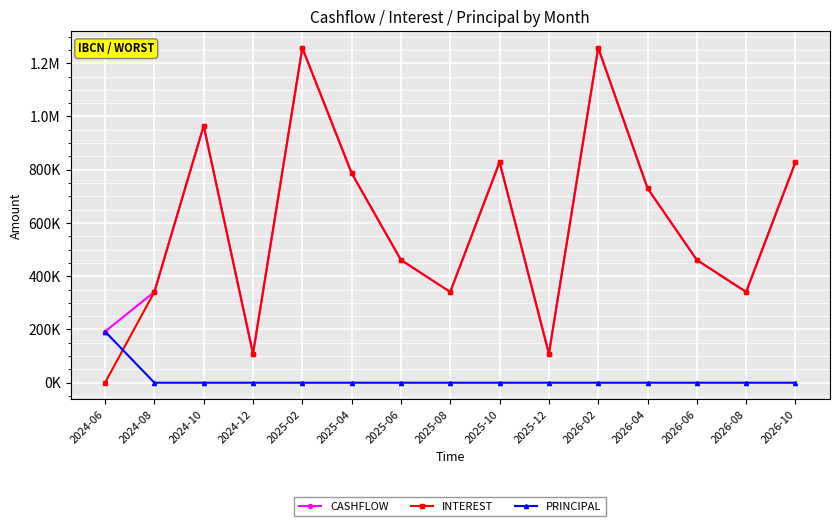

Which series has the widest spread of values?

INTEREST